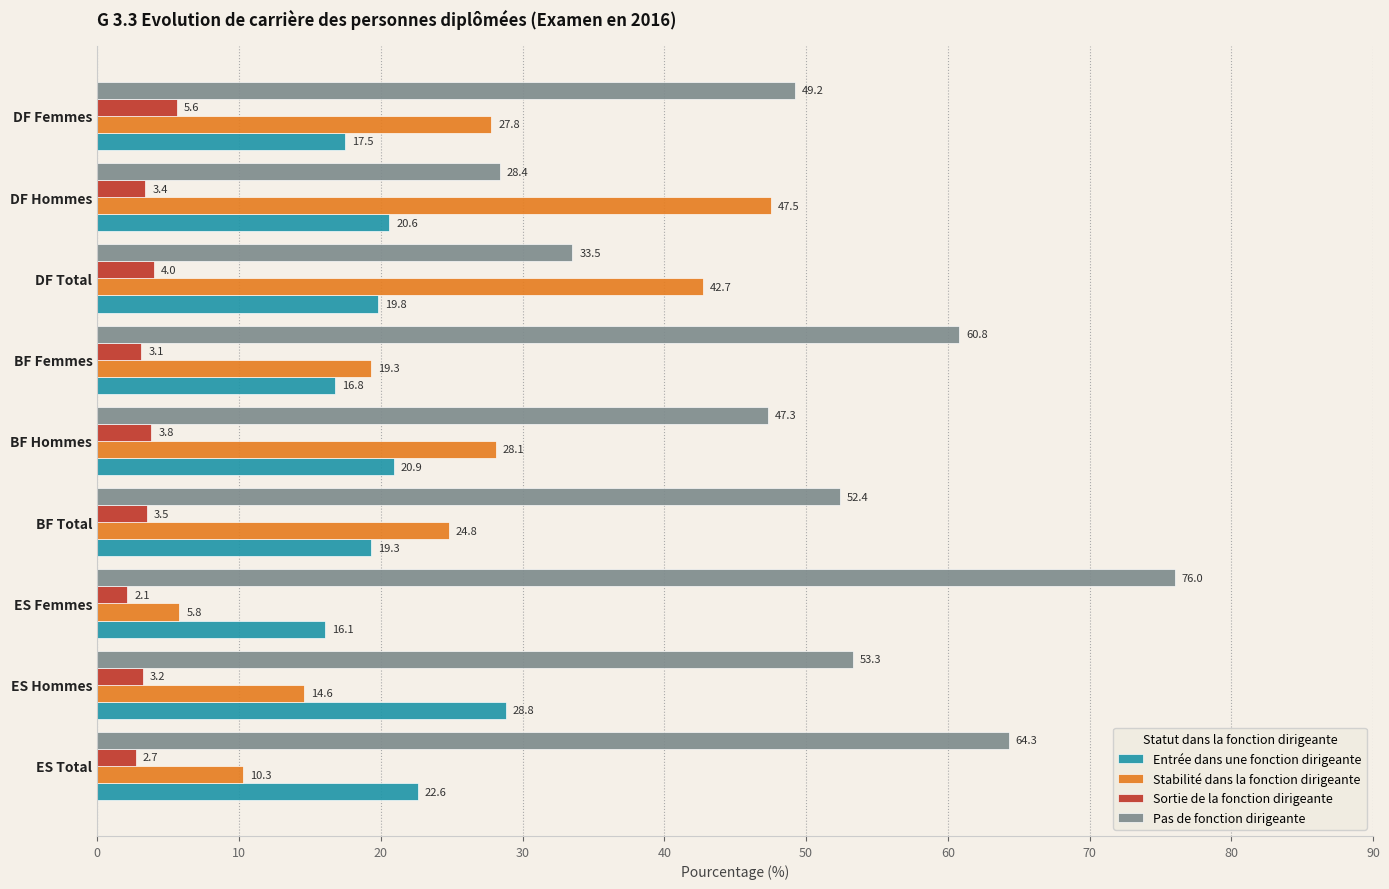

What is the sum of all Entrée dans une fonction dirigeante values?

182.4